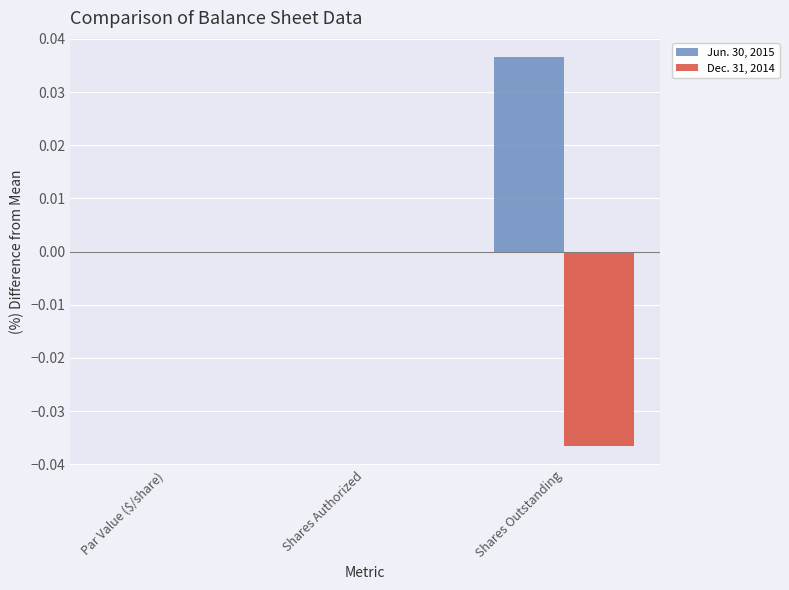

Which series has the largest total across all categories?

Jun. 30, 2015